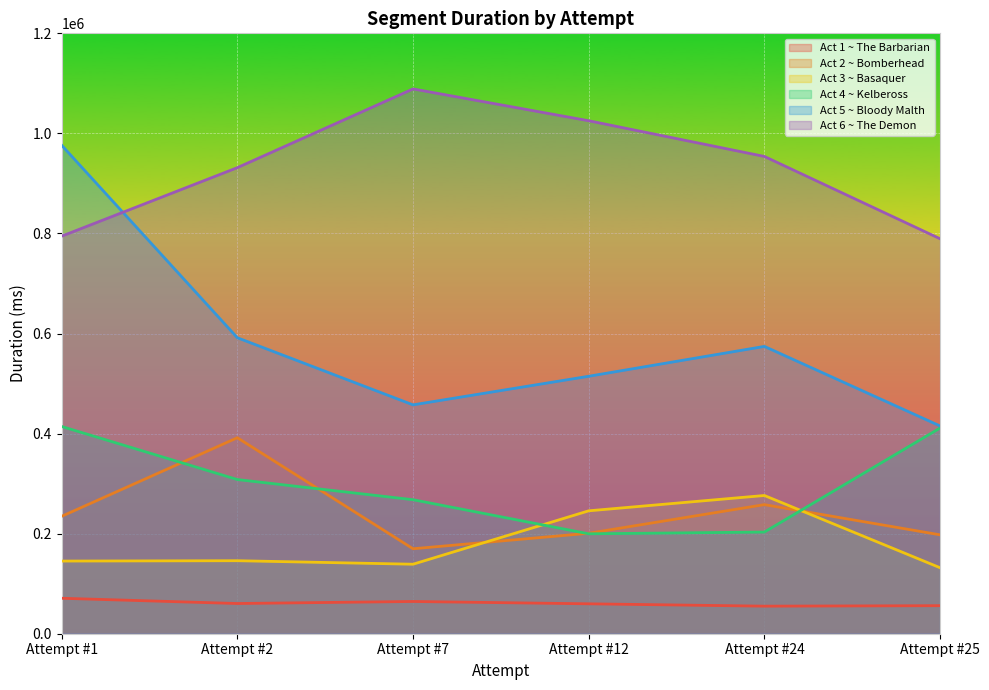

At which label does Act 4 ~ Kelbeross reach its peak?

Attempt #1